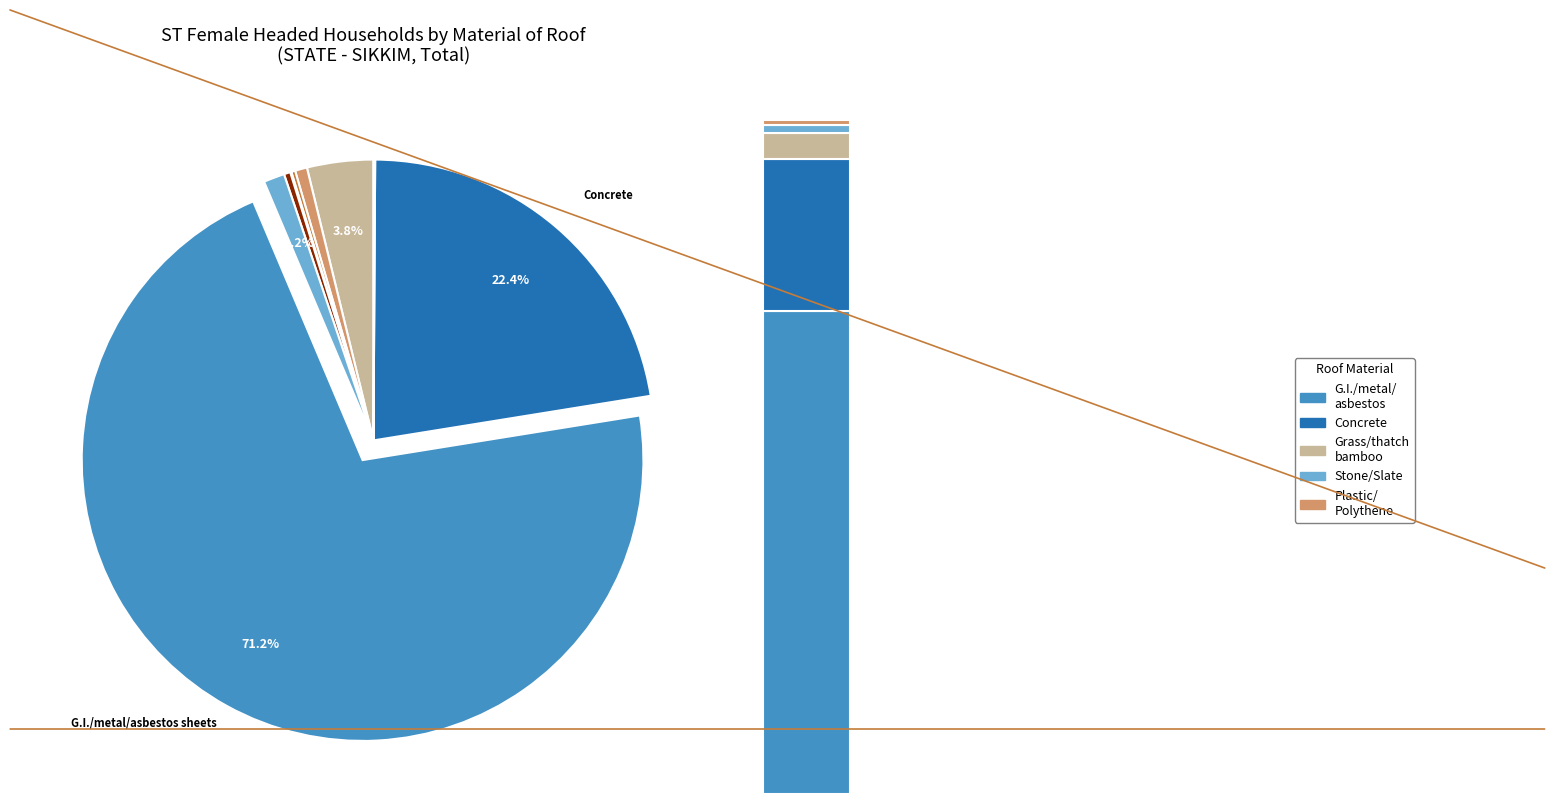

The G.I./metal/asbestos sheets slice represents 71% of the pie. True or false?

True